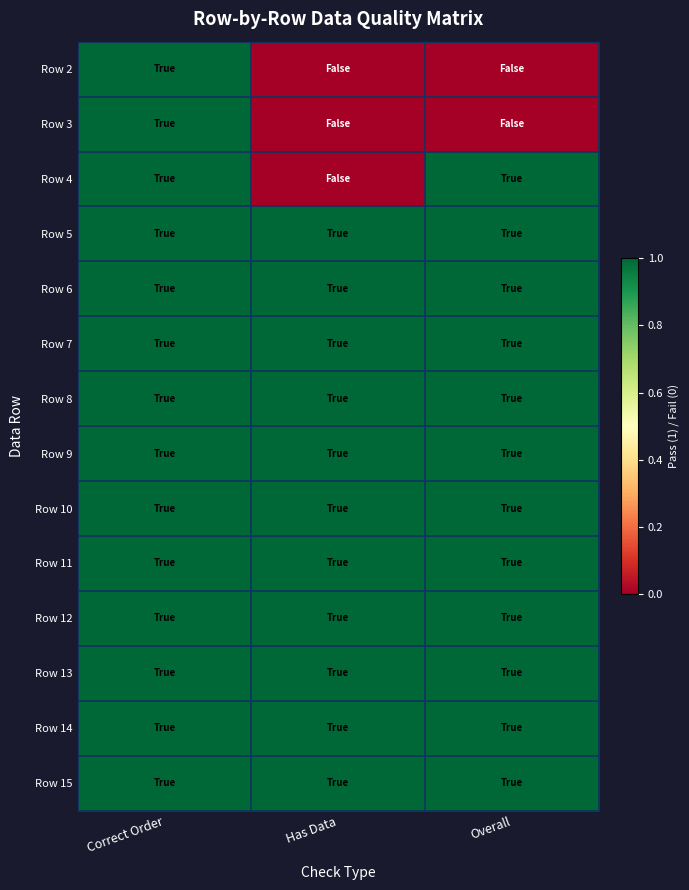

At which category is the sum across all series the highest?

Correct Order